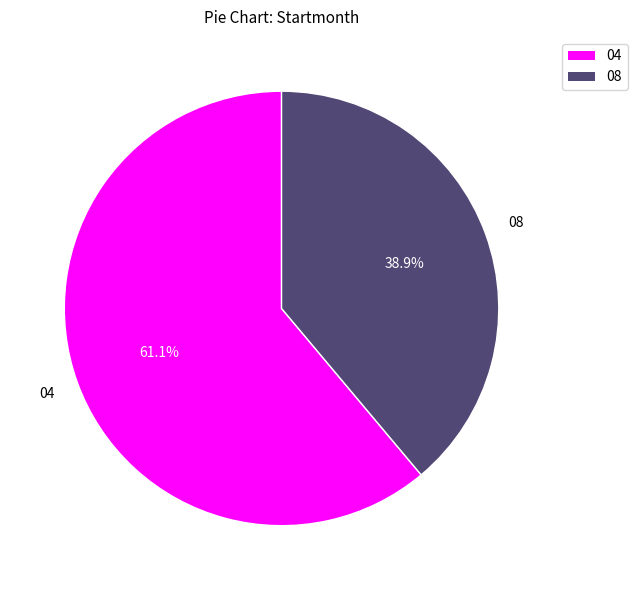

To the nearest percent, what is the average slice percentage?

50%